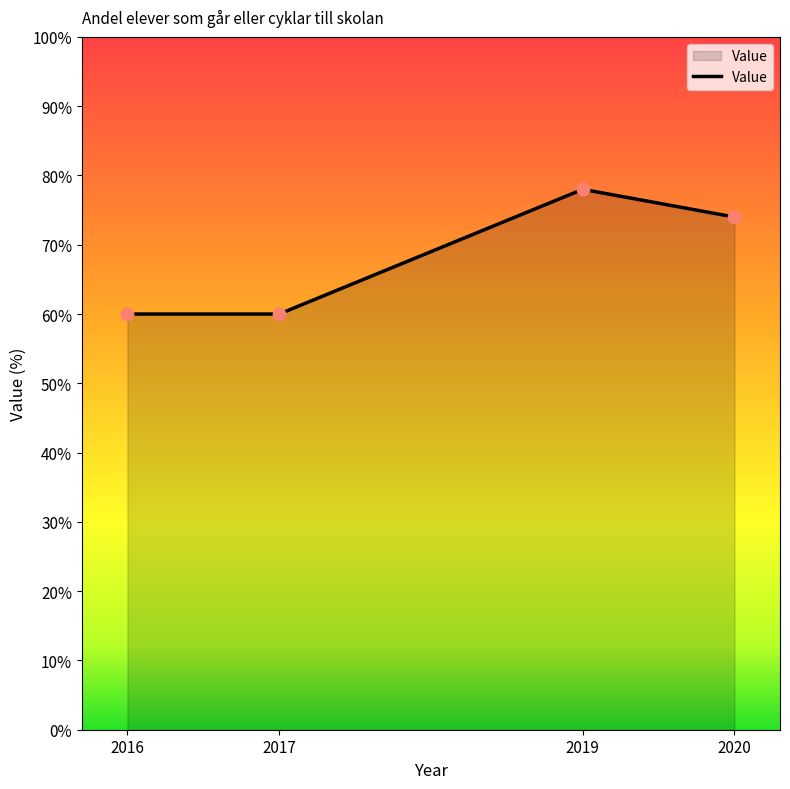

Approximately how many times larger is the value at 2019 compared to 2016?

1.3